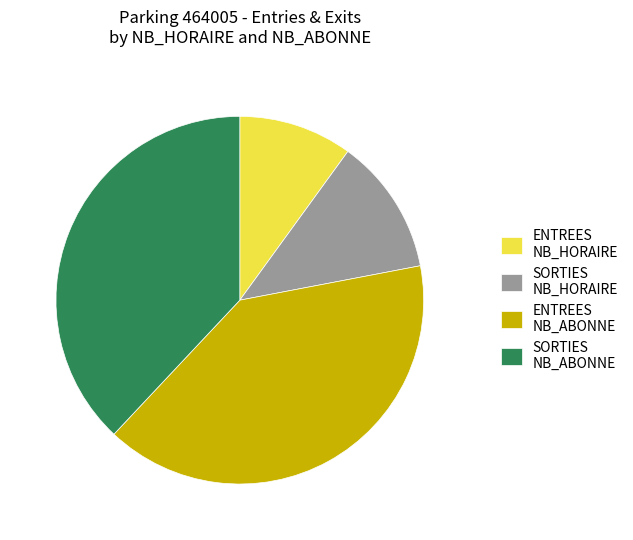

Between ENTREES NB_ABONNE and SORTIES NB_ABONNE, which is larger?

ENTREES NB_ABONNE